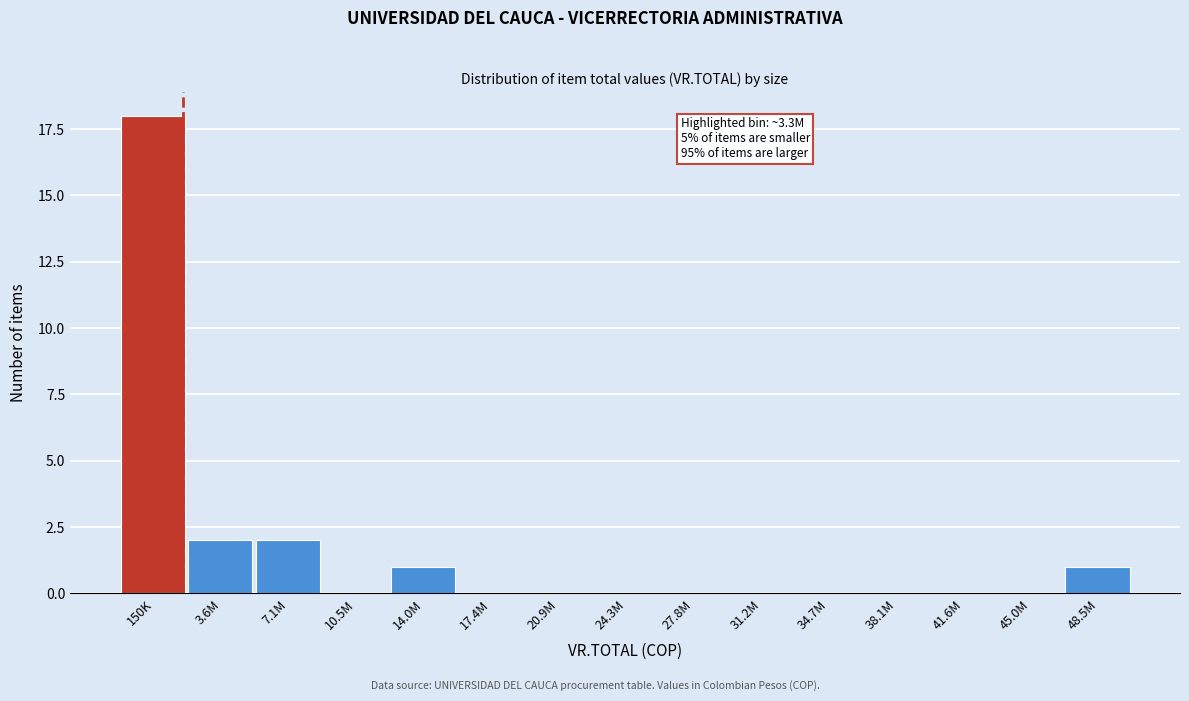

Reading left to right, list all the values displayed in this chart.

150K=18	3.6M=2	7.1M=2	10.5M=0	14.0M=1	17.4M=0	20.9M=0	24.3M=0	27.8M=0	31.2M=0	34.7M=0	38.1M=0	41.6M=0	45.0M=0	48.5M=1